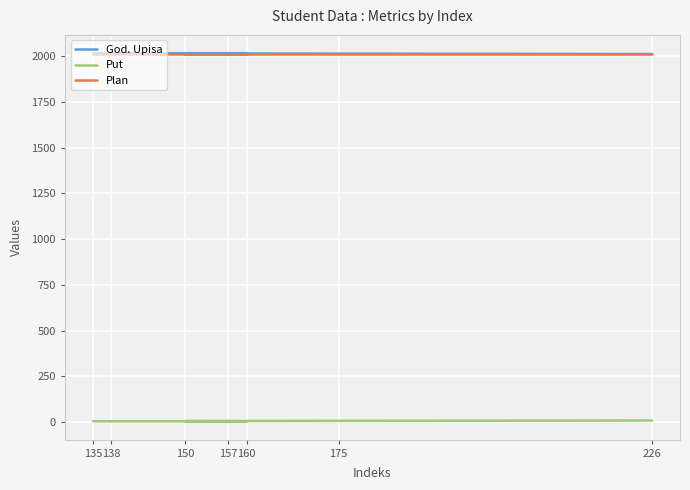

At how many categories does at least one series exceed 1243?

7